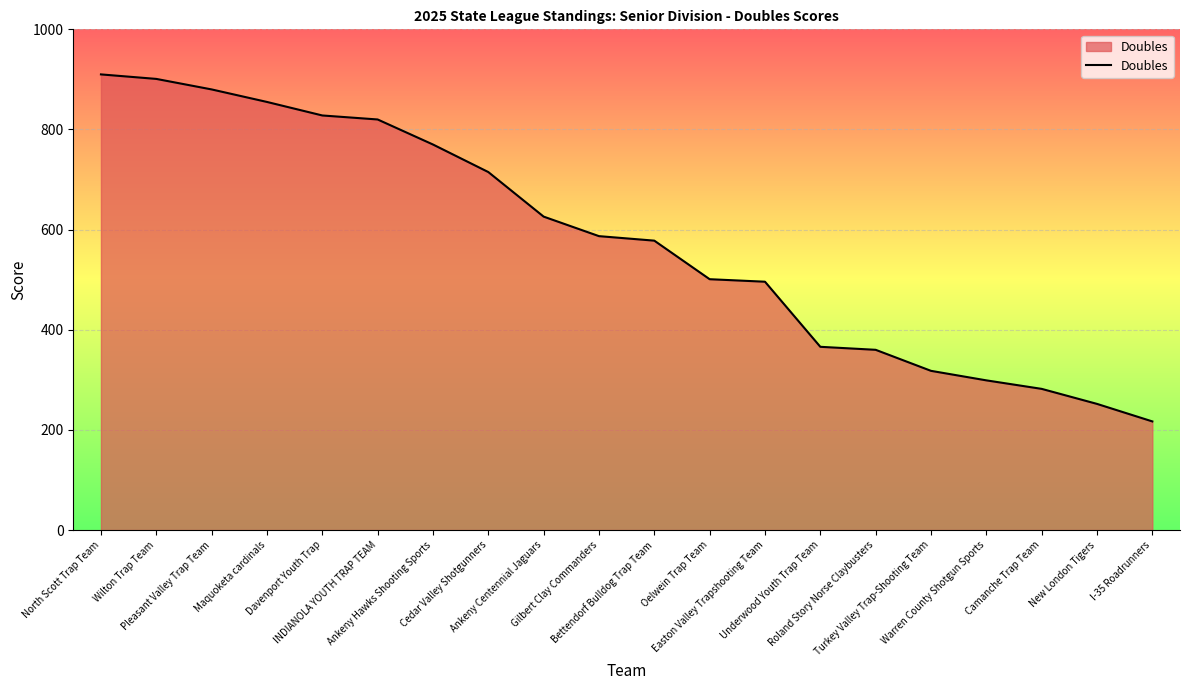

What is the difference between the maximum and minimum values?

693